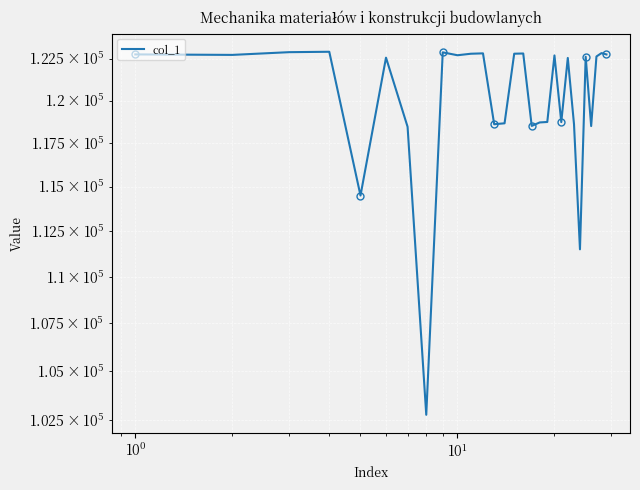

True or false: there are more than 2 points higher than both neighbors.

True